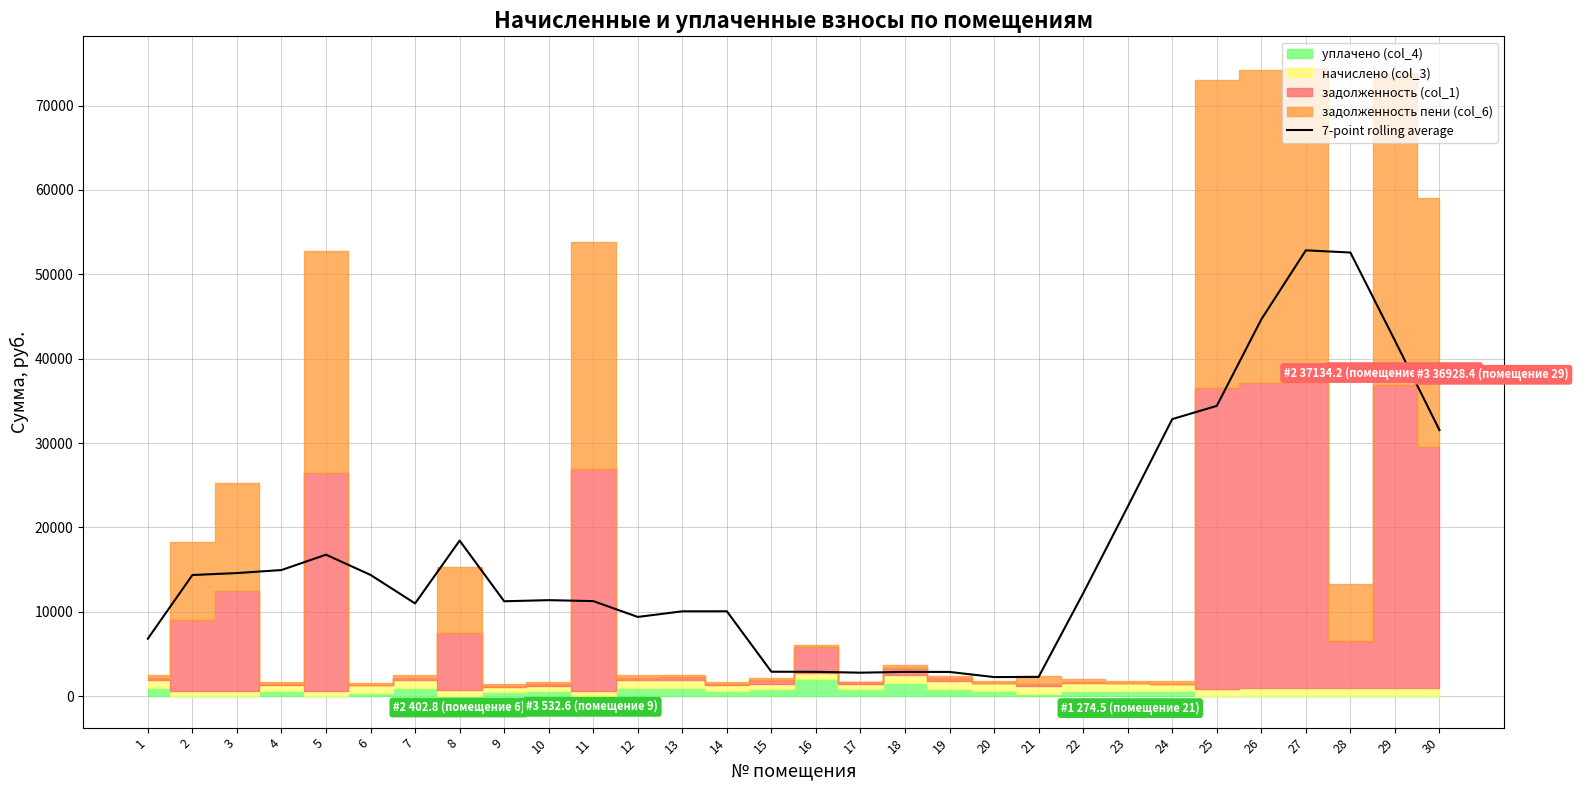

Reading right to left, extract all data points from this chart.

31537.5	42147.2	52580.2	52838.3	44659.8	34405.2	32838.6	22459.5	12194.2	2289.7	2267.7	2875.0	2881.2	2787.8	2891.0	2900.5	10064.1	10060.2	9394.3	11270.8	11383.0	11250.9	18441.6	10995.8	14373.2	16772.5	14951.2	14593.5	14362.2	6817.5